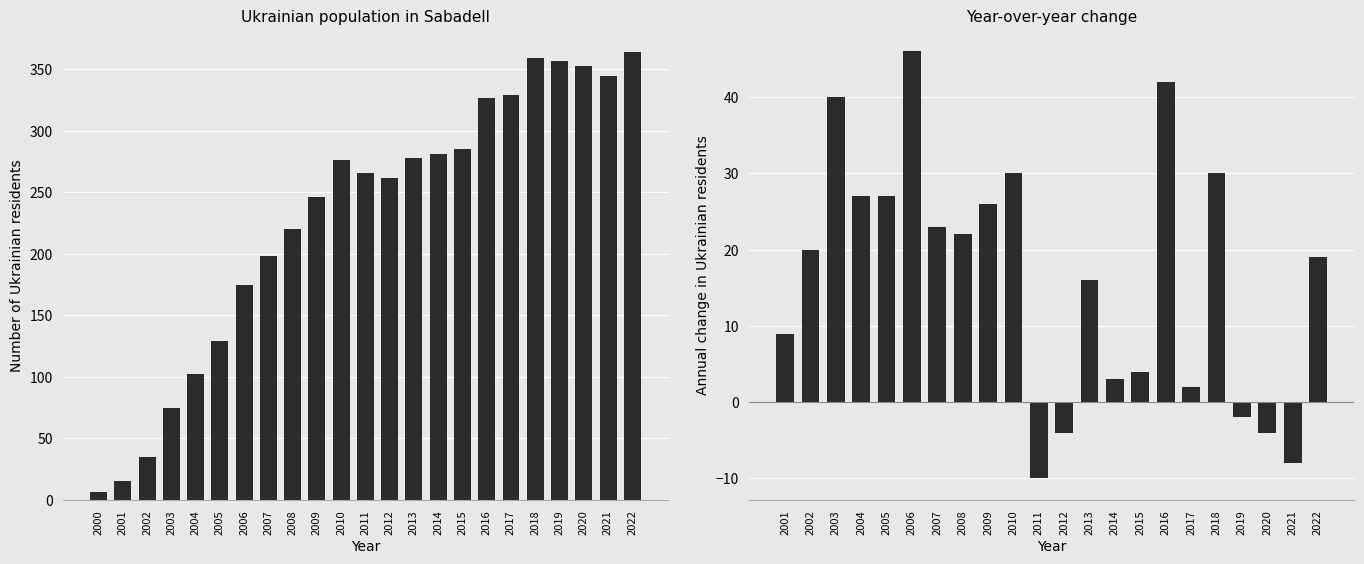

How many data points are less than 266?

11